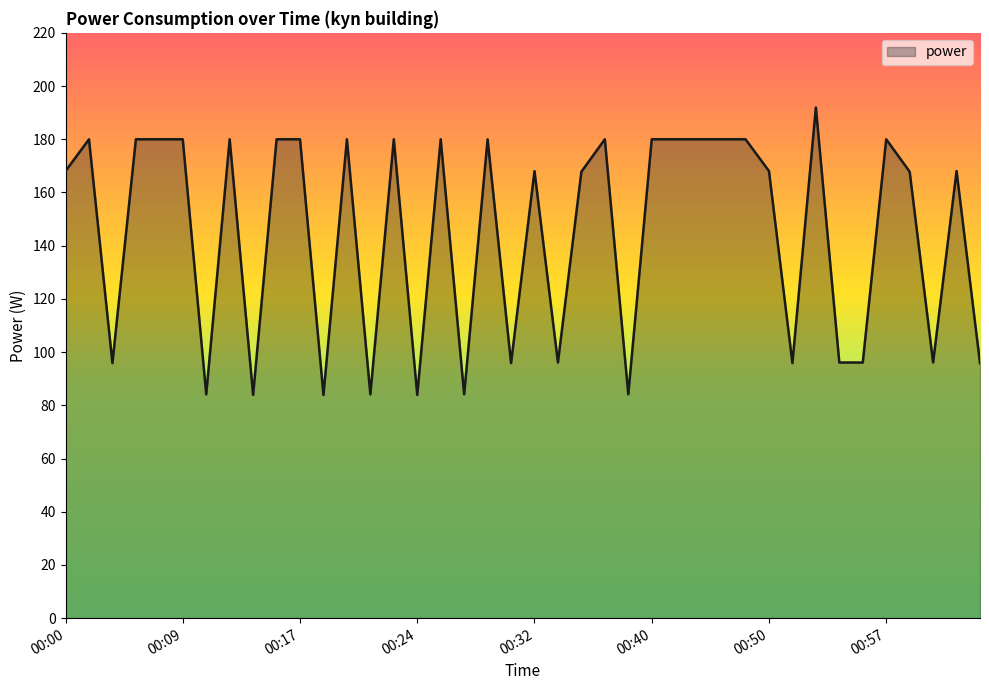

How many lines are shown in the chart?

1